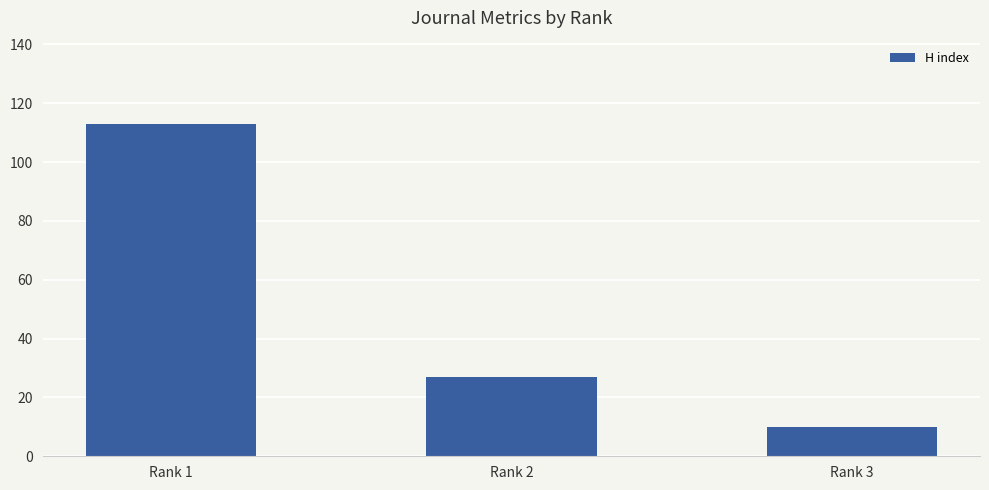

Reading left to right, transcribe all the data shown in this chart.

Rank 1=113	Rank 2=27	Rank 3=10